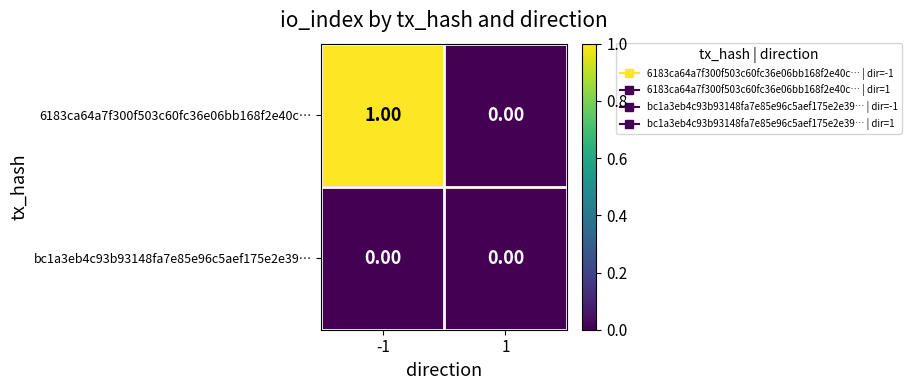

What is the difference between the highest and lowest values at -1?

1